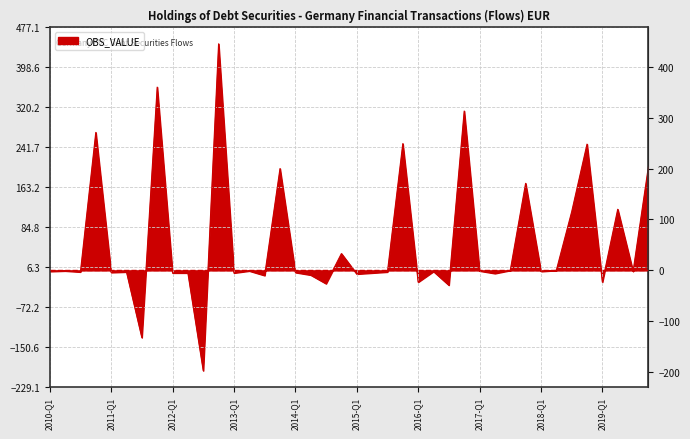

What is the difference between the maximum and minimum values?

642